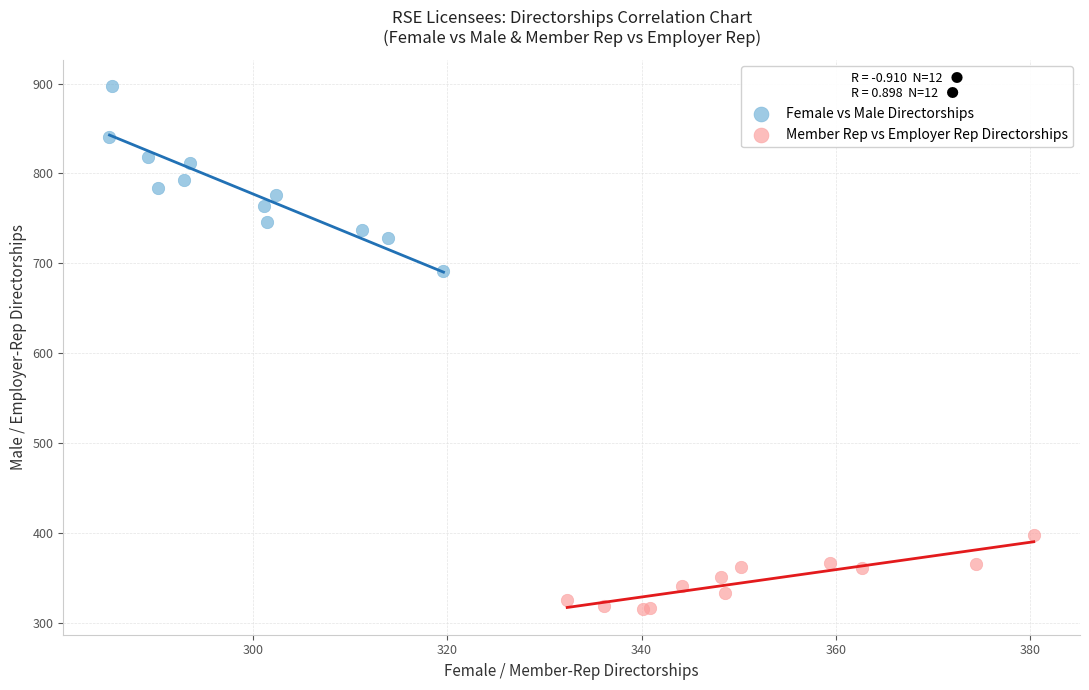

Which series reaches the maximum Y coordinate?

Female vs Male Directorships